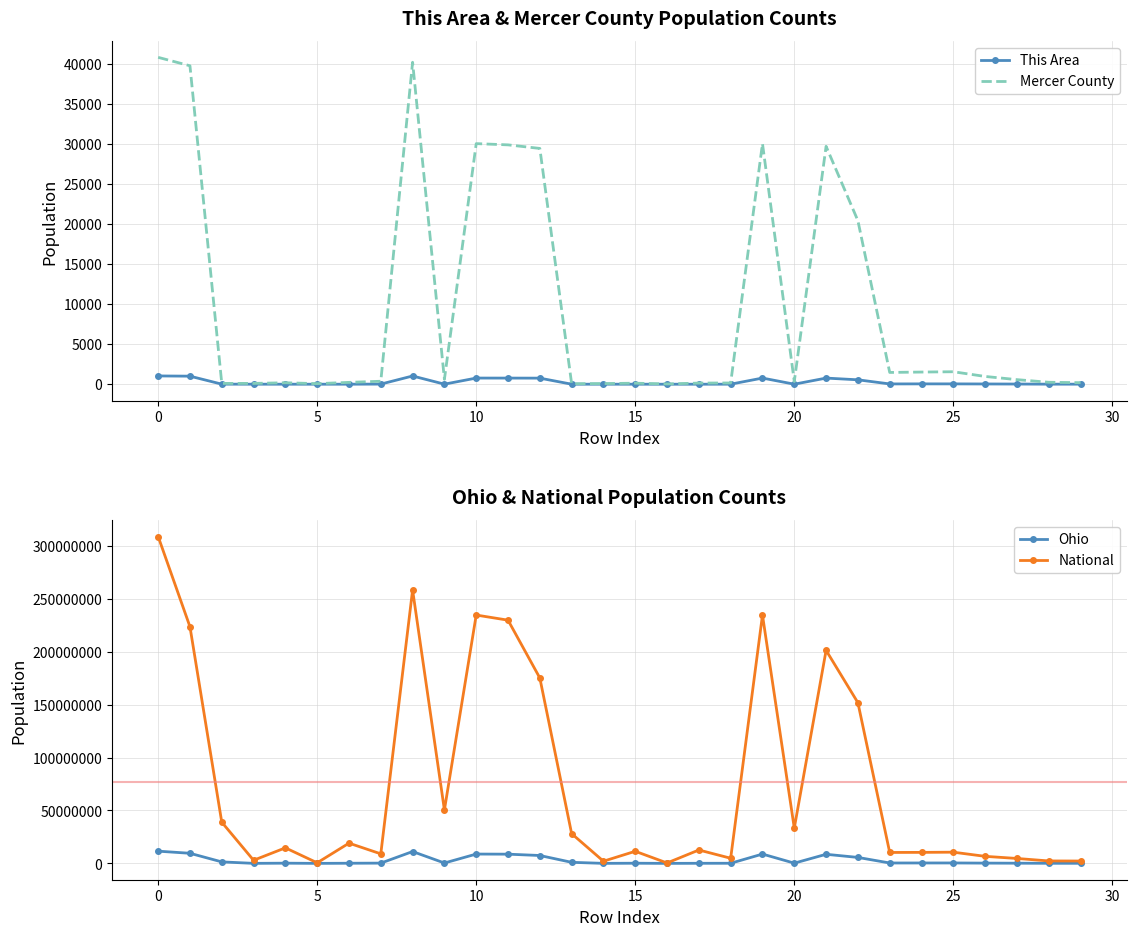

Which category has the lowest value in the This Area series?

5